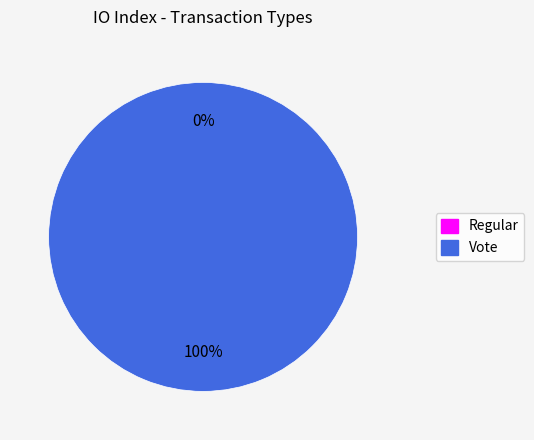

To the nearest percent, what is the average slice percentage?

50%